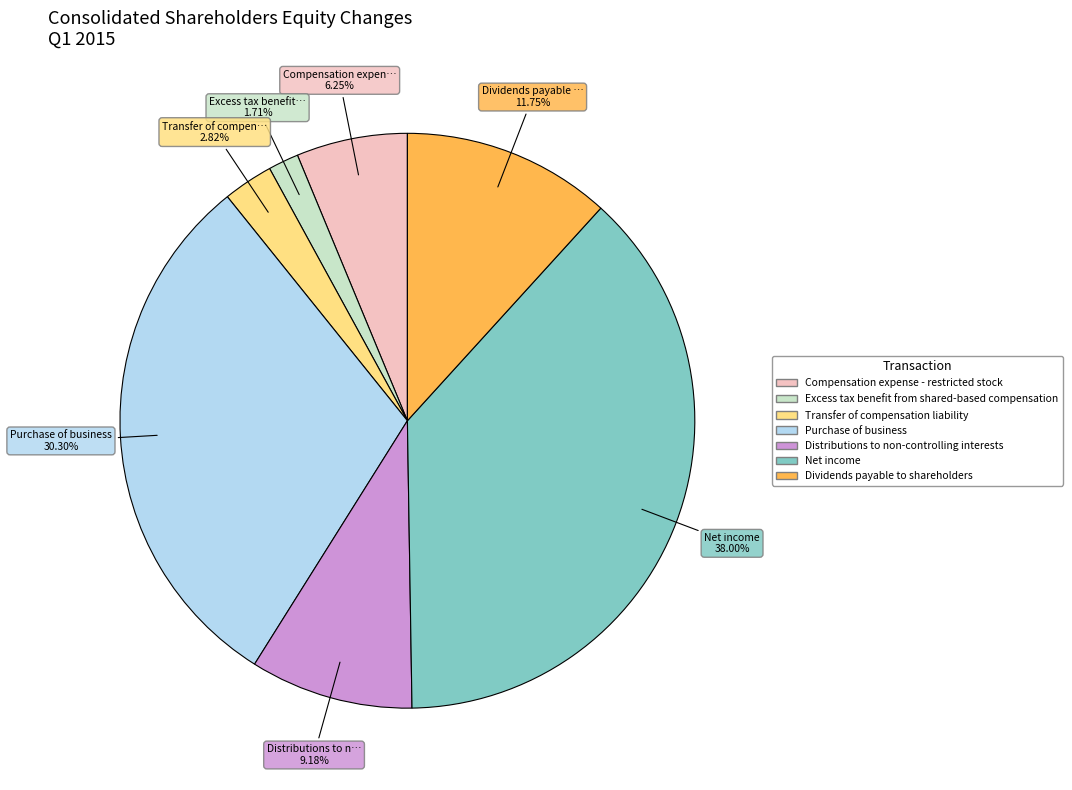

What is the smallest slice in the pie chart?

Excess tax benefit from shared-based compensation